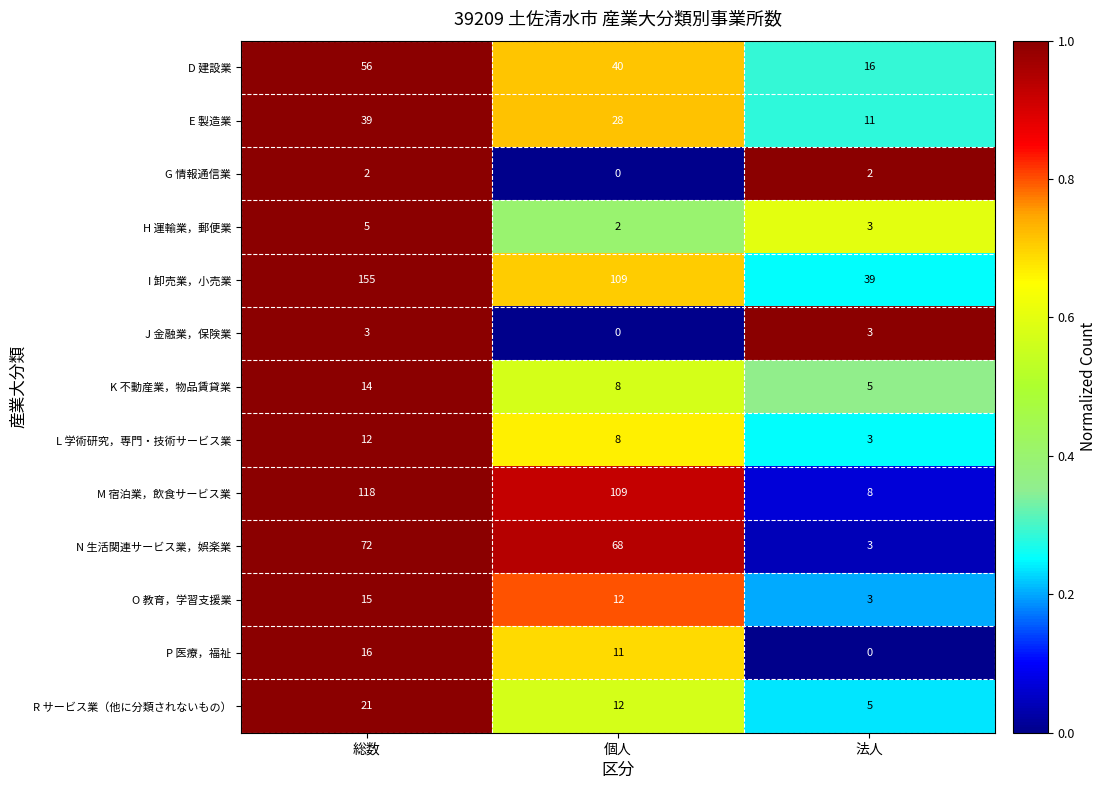

The H 運輸業，郵便業 series shows 5 at 法人. True or false?

False